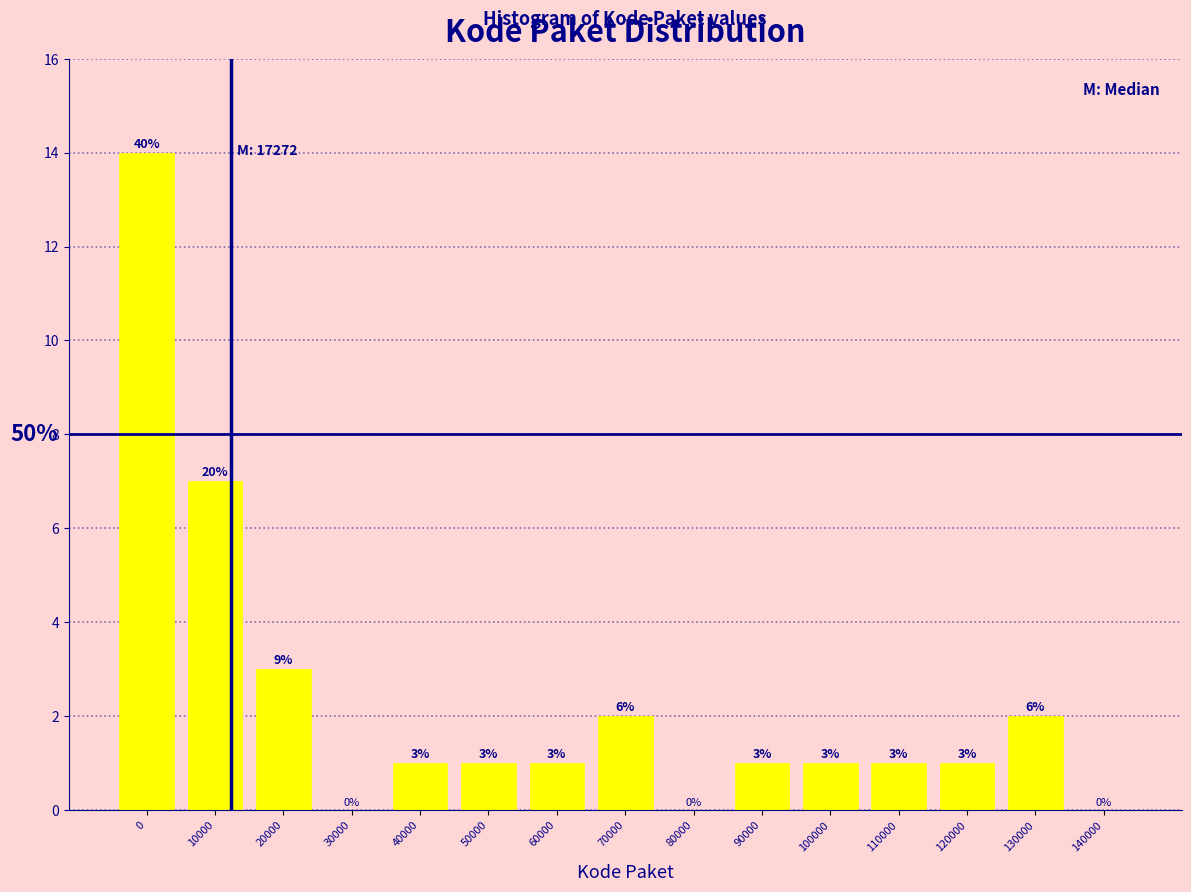

Reading left to right, extract all data points from this chart.

0=14	10000=7	20000=3	30000=0	40000=1	50000=1	60000=1	70000=2	80000=0	90000=1	100000=1	110000=1	120000=1	130000=2	140000=0